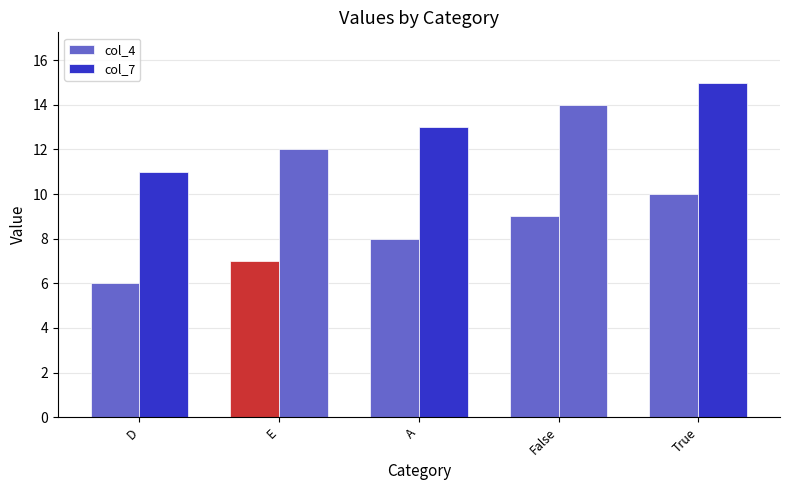

Read the col_4 value at True.

10